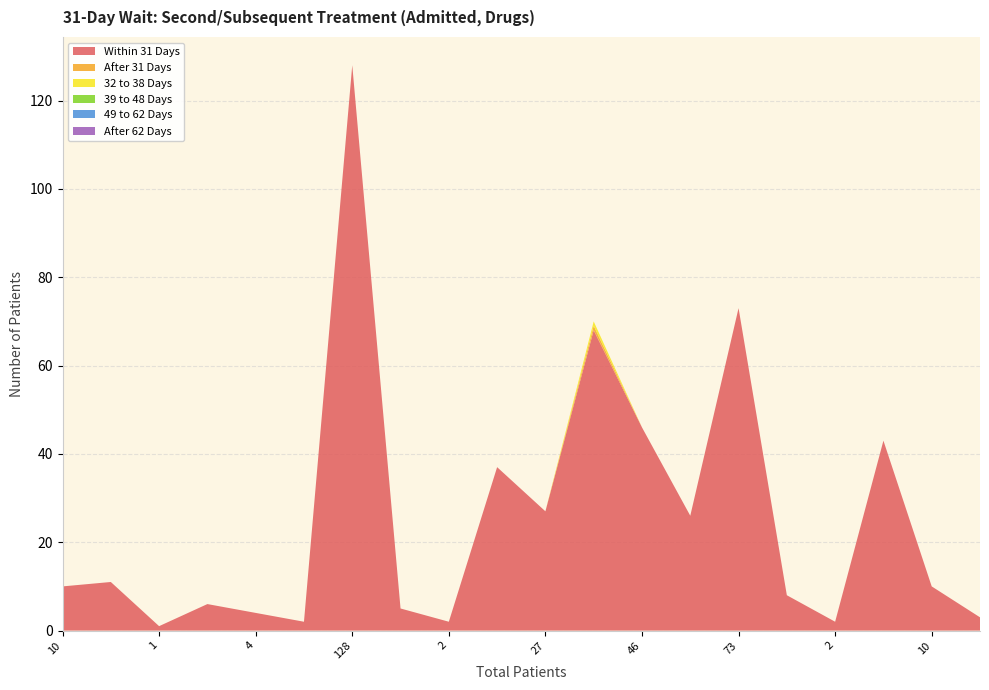

Reading left to right, list all the values displayed in this chart.

Within 31 Days: 10=10	11=11	1=1	6=6	4=4	2=2	128=128	5=5	2=2	37=37	27=27	69=68	46=46	26=26	73=73	8=8	2=2	43=43	10=10	3=3
After 31 Days: 10=0	11=0	1=0	6=0	4=0	2=0	128=0	5=0	2=0	37=0	27=0	69=1	46=0	26=0	73=0	8=0	2=0	43=0	10=0	3=0
32 to 38 Days: 10=0	11=0	1=0	6=0	4=0	2=0	128=0	5=0	2=0	37=0	27=0	69=1	46=0	26=0	73=0	8=0	2=0	43=0	10=0	3=0
39 to 48 Days: 10=0	11=0	1=0	6=0	4=0	2=0	128=0	5=0	2=0	37=0	27=0	69=0	46=0	26=0	73=0	8=0	2=0	43=0	10=0	3=0
49 to 62 Days: 10=0	11=0	1=0	6=0	4=0	2=0	128=0	5=0	2=0	37=0	27=0	69=0	46=0	26=0	73=0	8=0	2=0	43=0	10=0	3=0
After 62 Days: 10=0	11=0	1=0	6=0	4=0	2=0	128=0	5=0	2=0	37=0	27=0	69=0	46=0	26=0	73=0	8=0	2=0	43=0	10=0	3=0